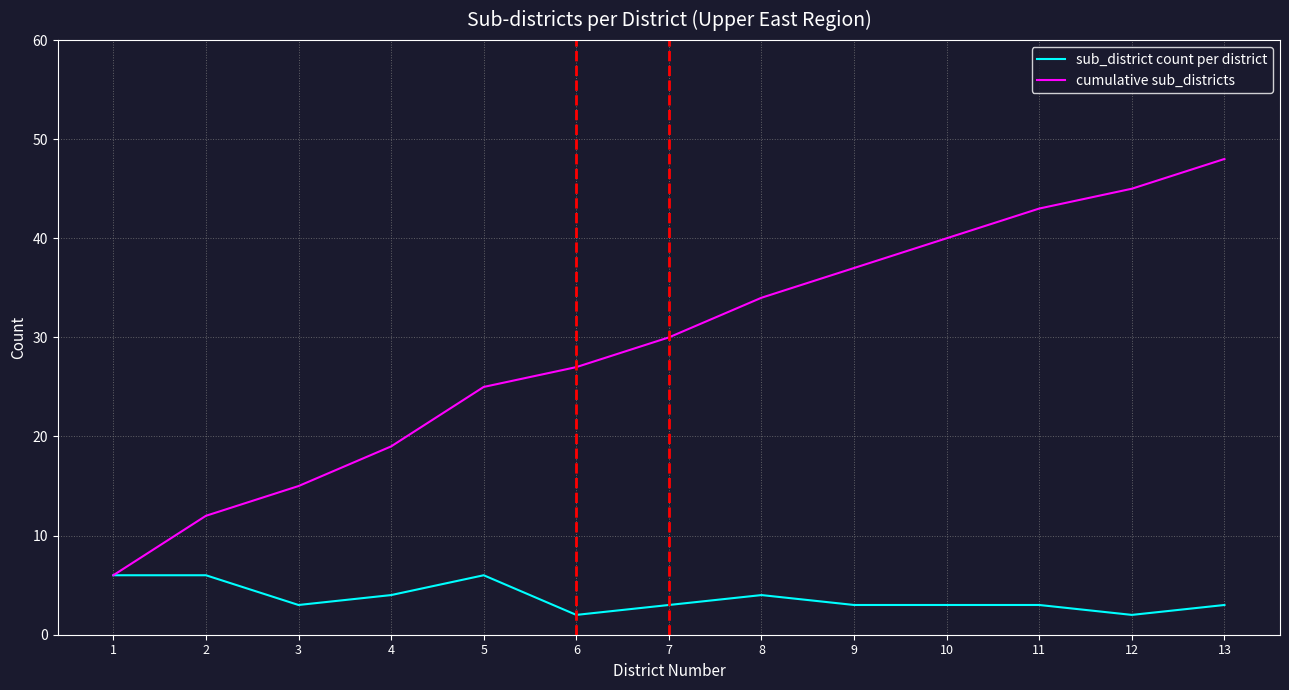

What is the maximum value shown in the chart?

48